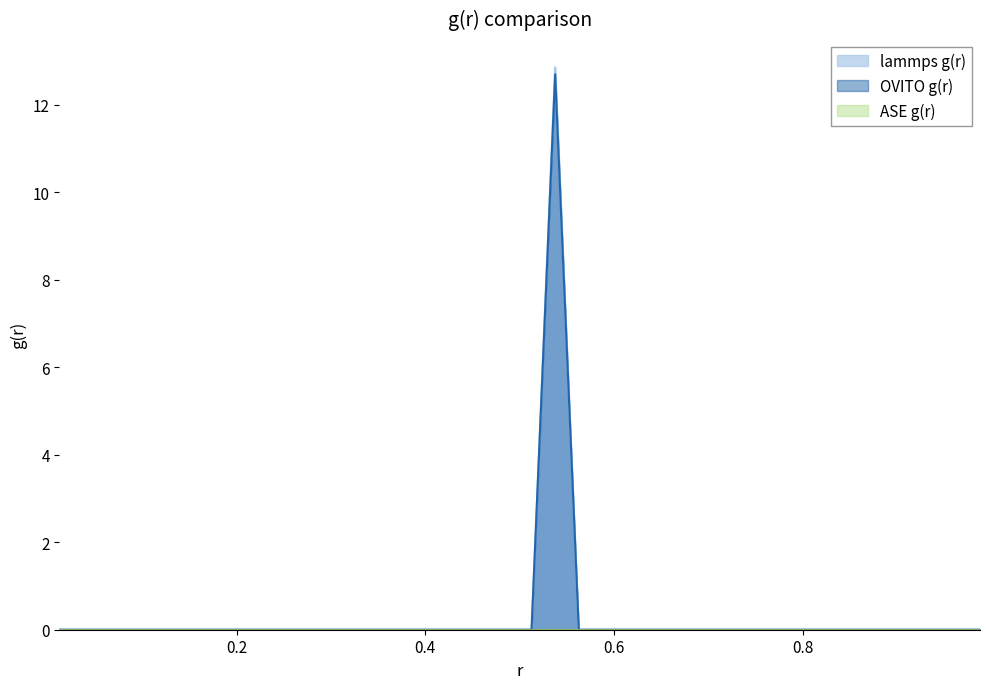

What is the greatest value displayed?

12.9